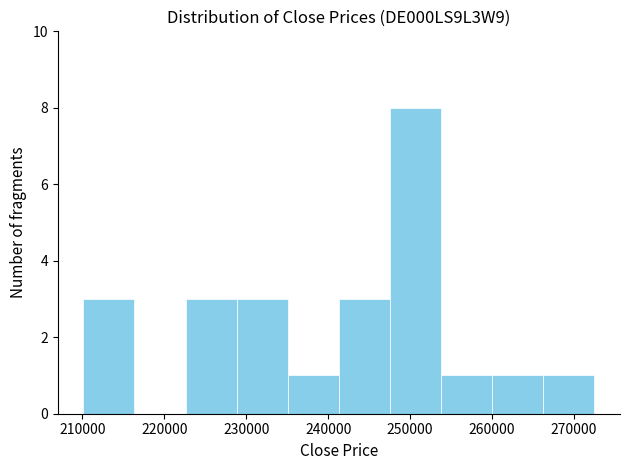

Which range on the x-axis has the tallest bar?

248000 to 254000